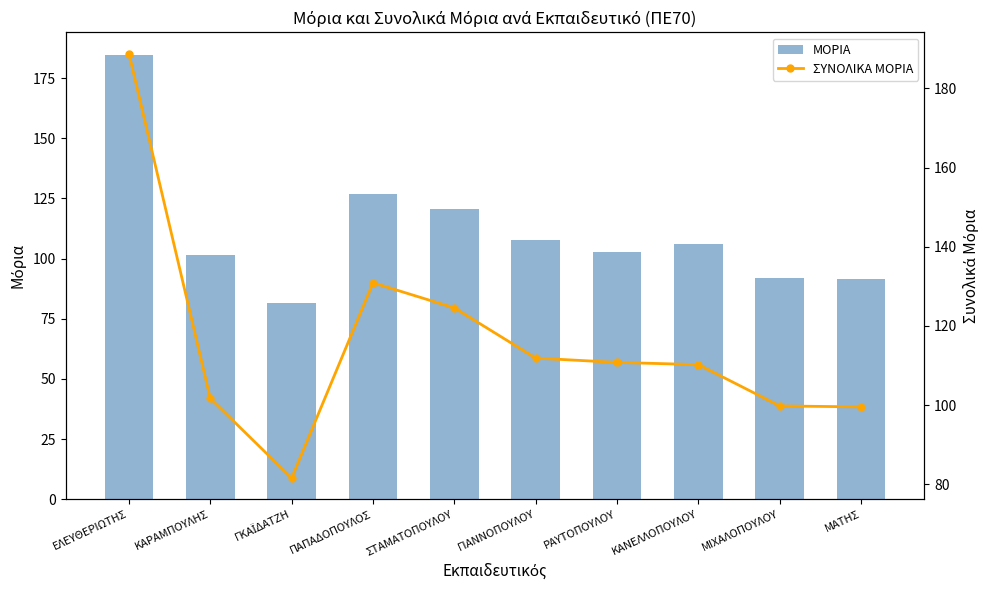

Is the value of ΜΟΡΙΑ at ΠΑΠΑΔΟΠΟΥΛΟΣ greater than the value of ΣΥΝΟΛΙΚΑ ΜΟΡΙΑ at ΜΙΧΑΛΟΠΟΥΛΟΥ?

Yes